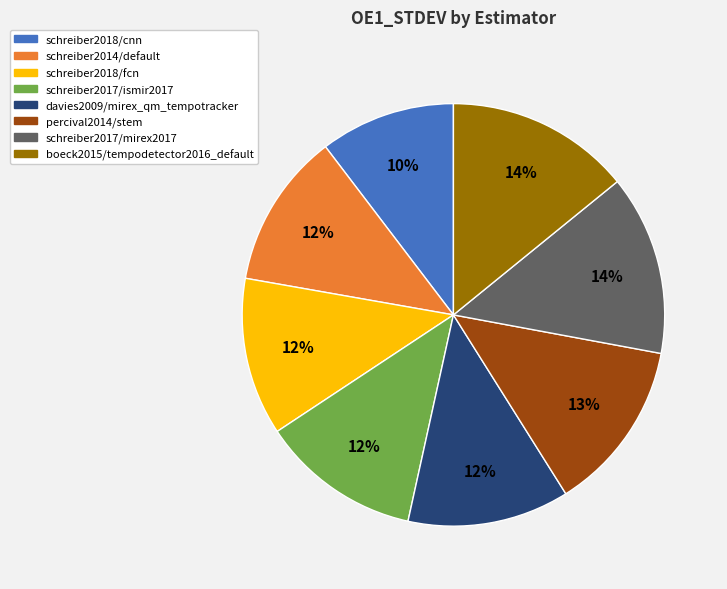

Is there a majority slice in this chart?

No